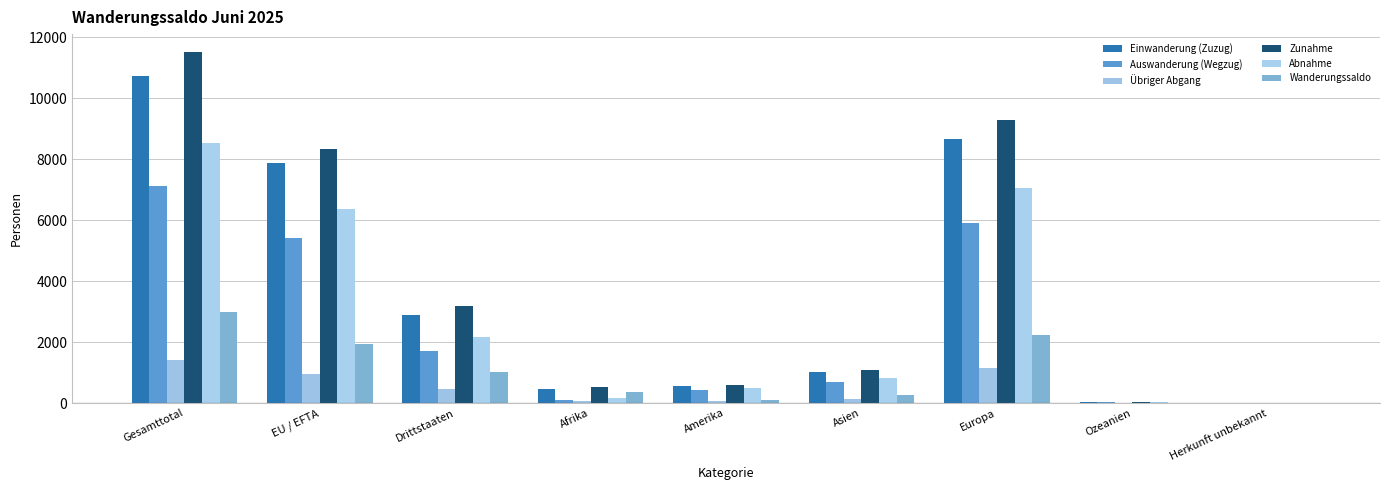

At how many categories does at least one series exceed 7214?

3